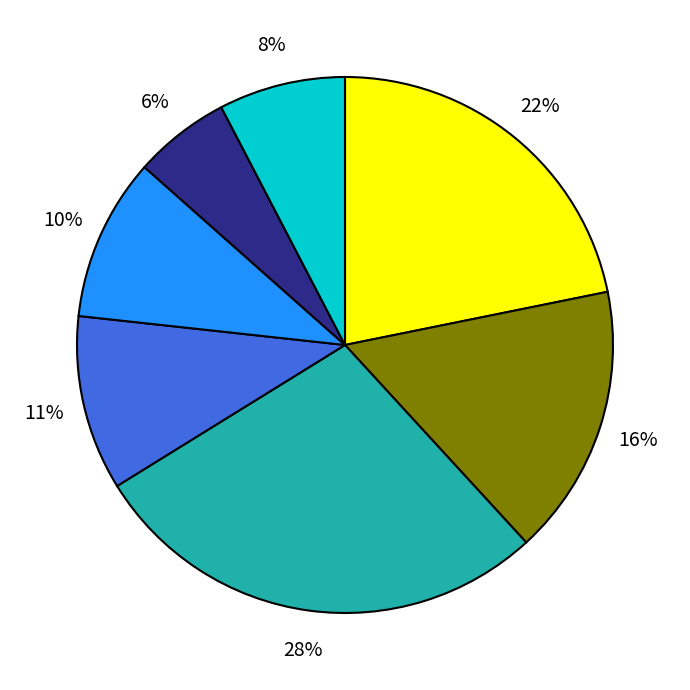

To the nearest percent, what is the difference between the largest and smallest slice percentages?

22%